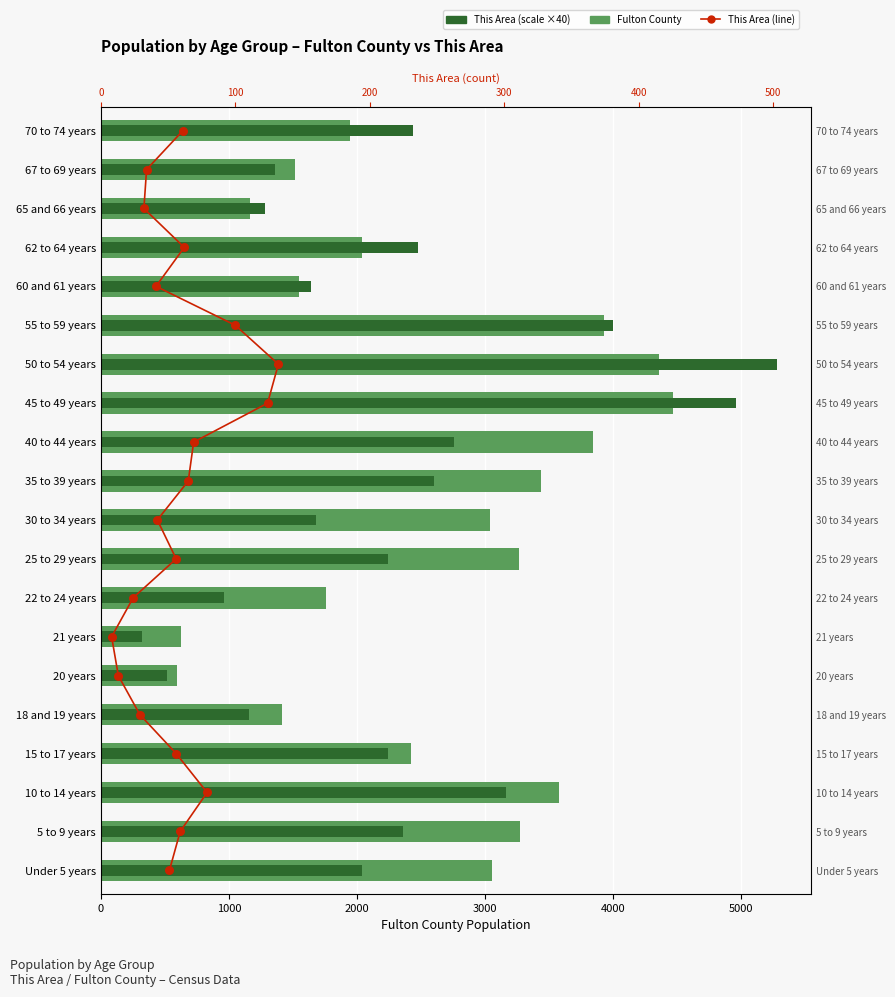

Which series contains the highest Y value?

This Area (×40)